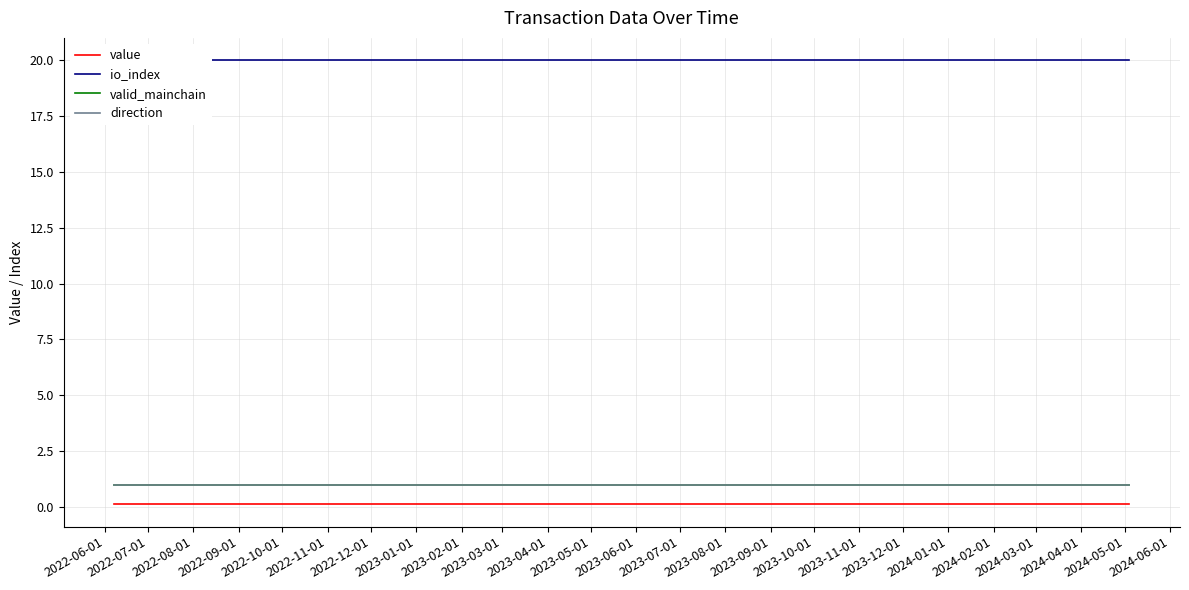

True or false: io_index has a value of 20.0 at 2023-07-01.

True